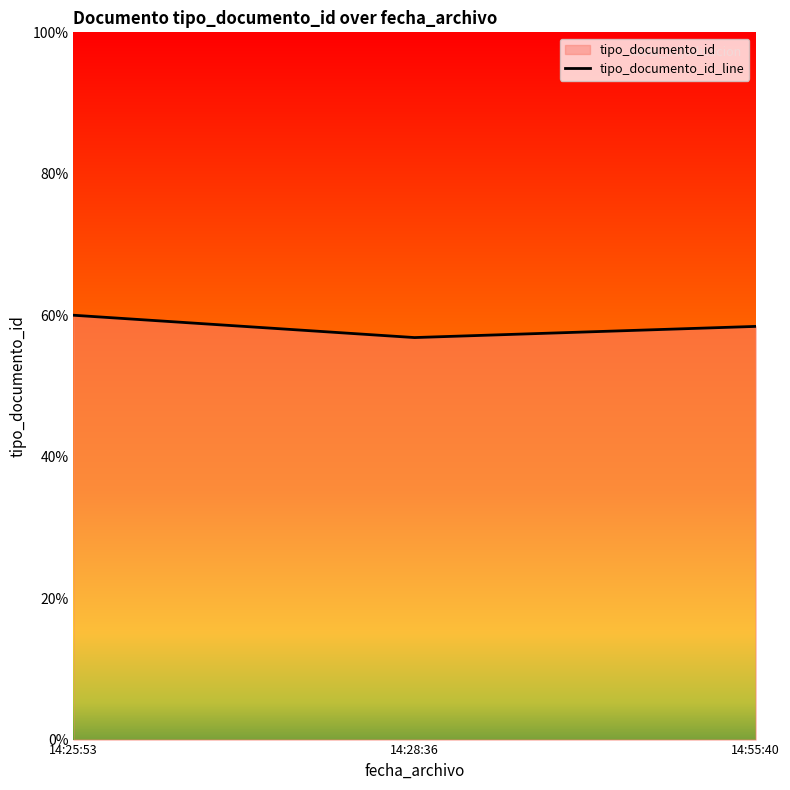

Approximately how many times larger is the value at 14:28:36 compared to 14:25:53?

0.9